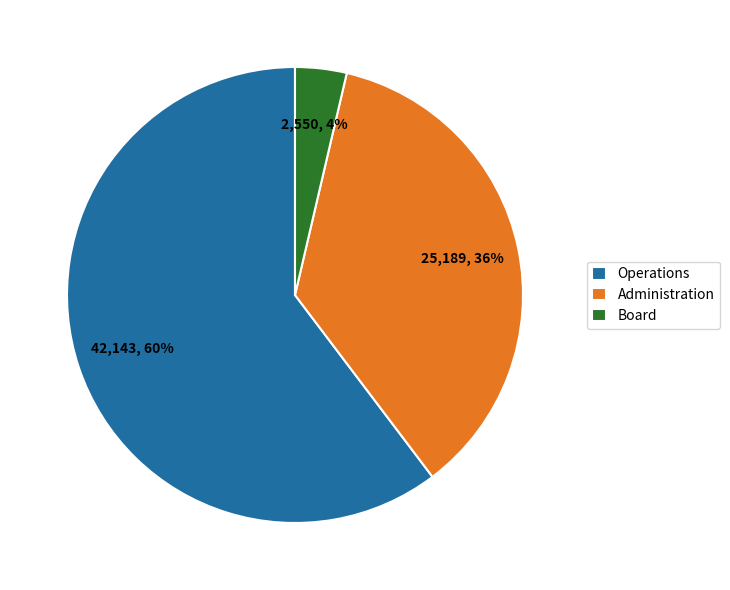

Combined, do Board and Administration account for over 50%?

No